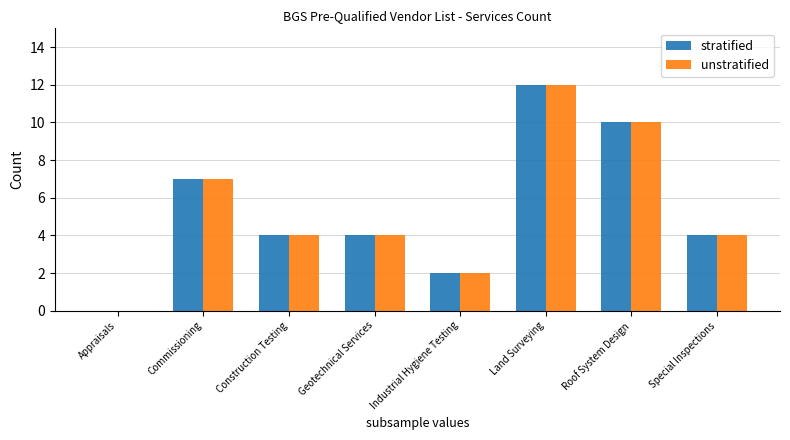

How many values in unstratified are above zero?

7